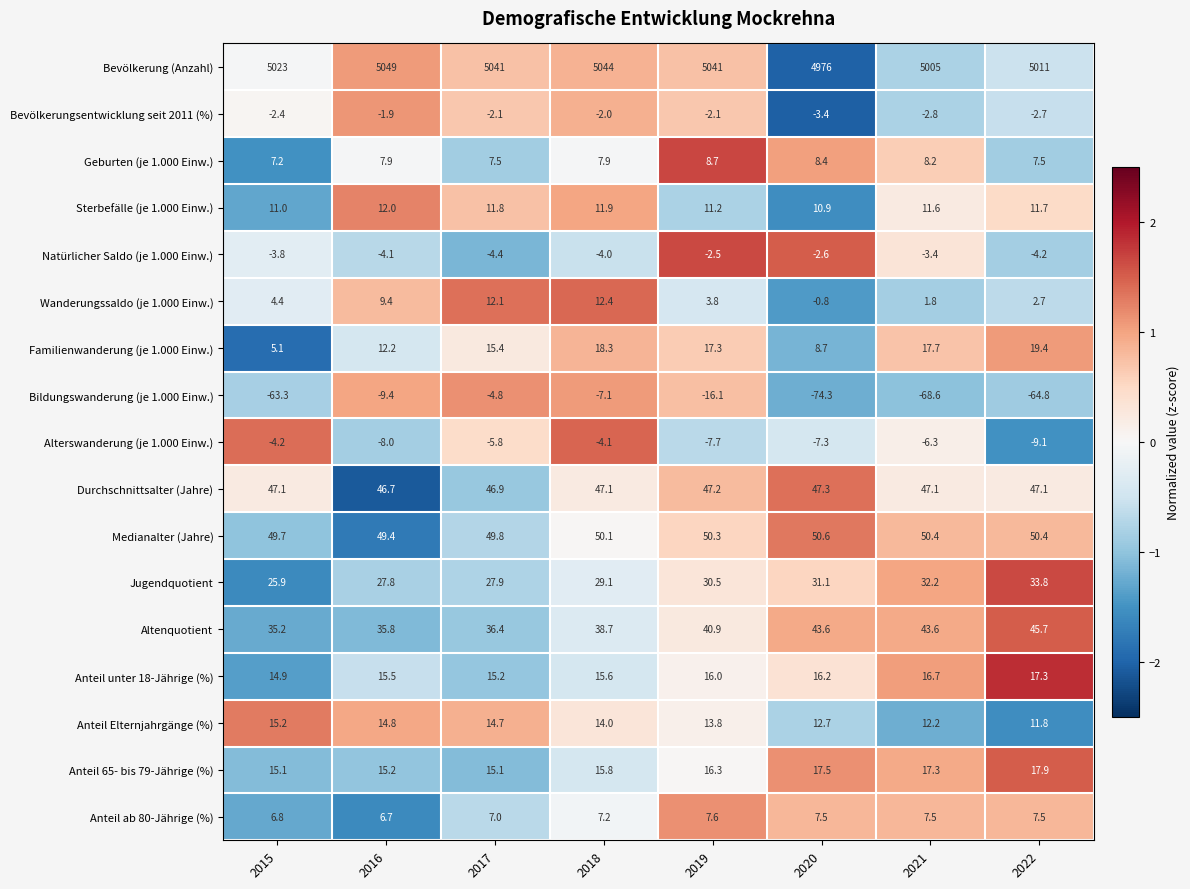

What value does the Bildungswanderung (je 1.000 Einw.) series have at 2021?

-68.6